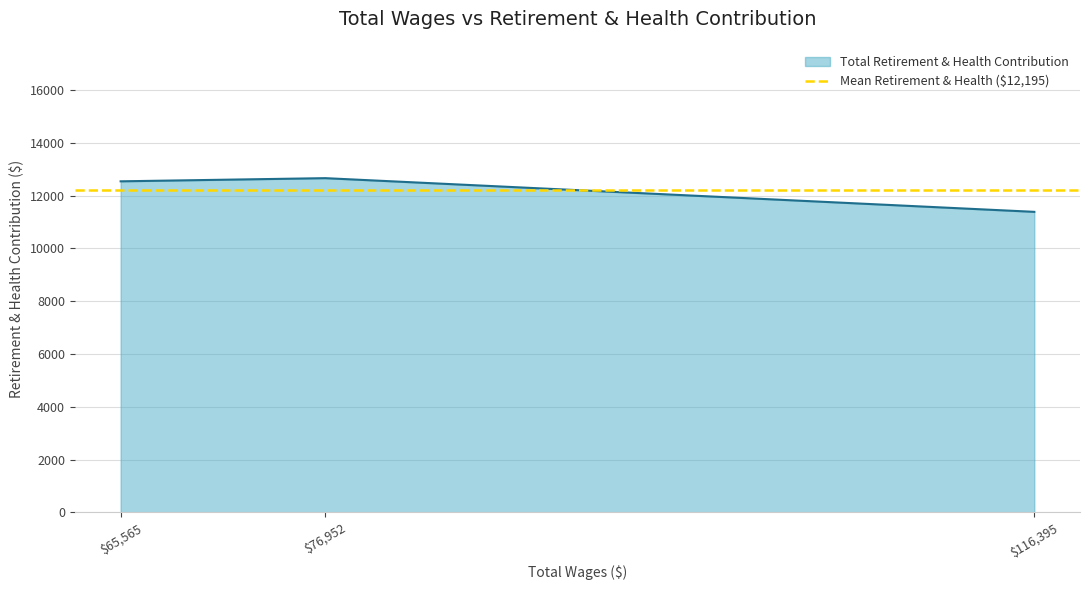

The value at 65565.0 is 18759. True or false?

False